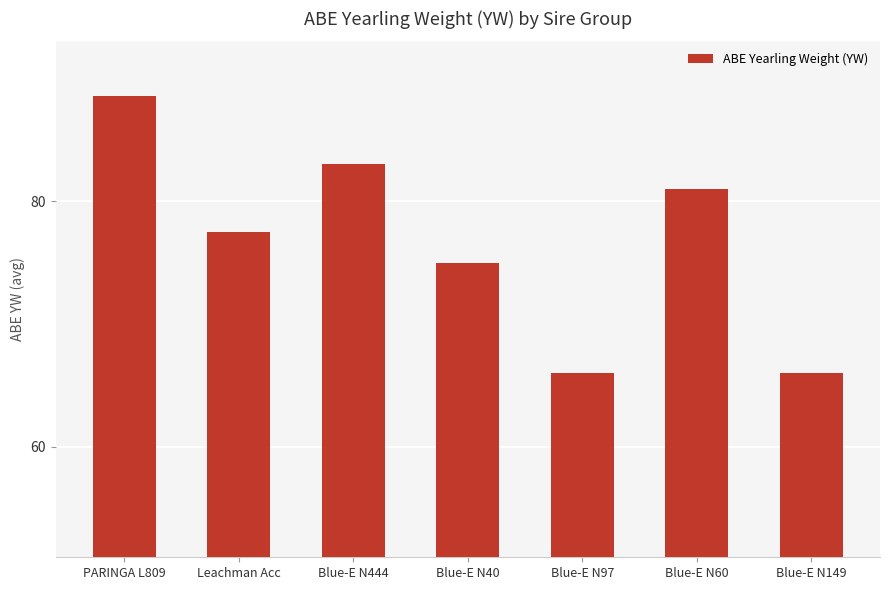

Reading left to right, extract all data points from this chart.

PARINGA L809=88.6	Leachman Acc=77.5	Blue-E N444=83.0	Blue-E N40=75.0	Blue-E N97=66.0	Blue-E N60=81.0	Blue-E N149=66.0